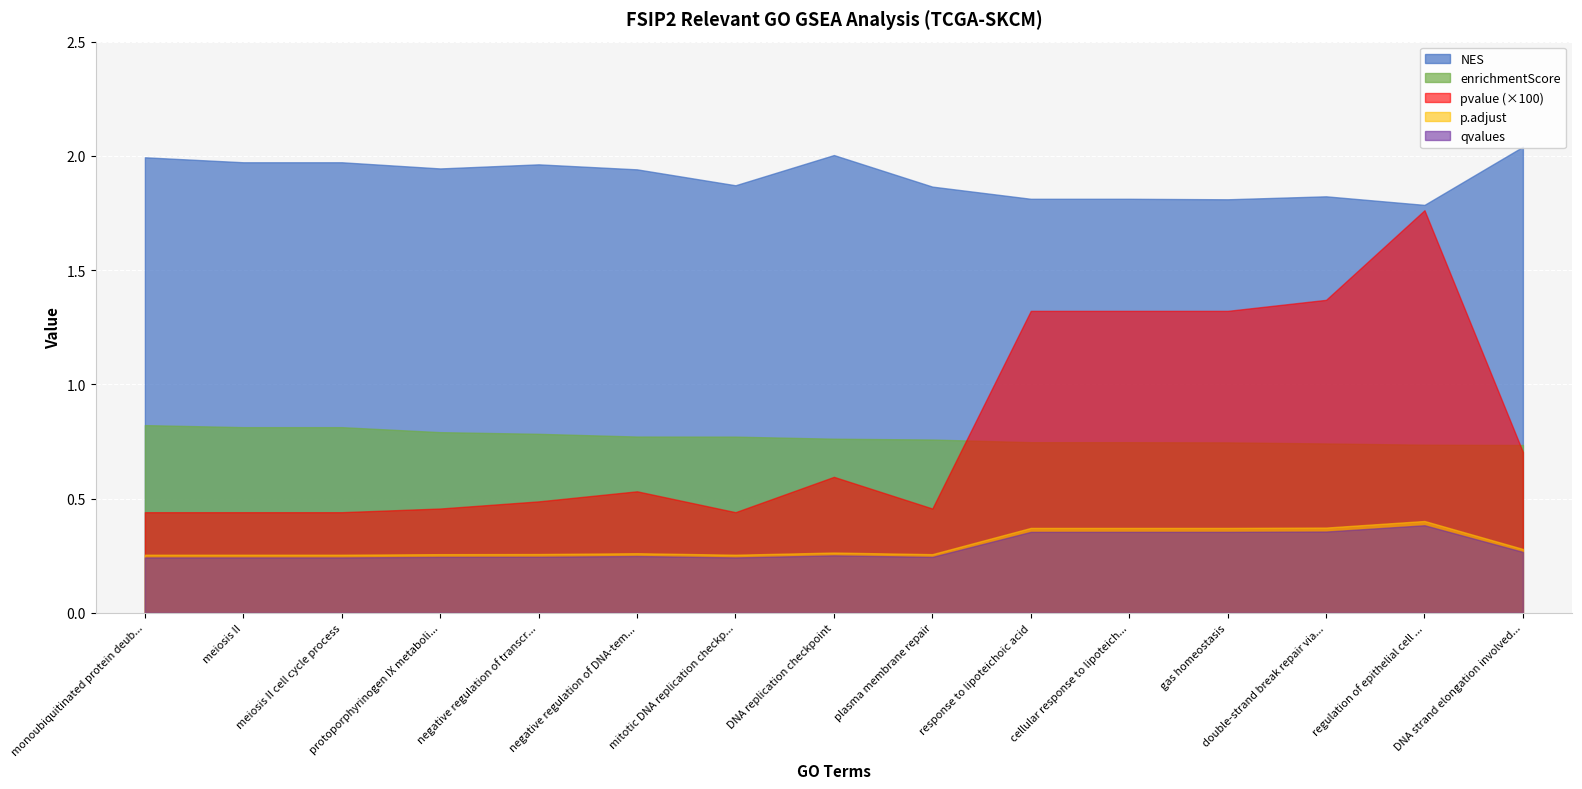

The value of qvalues at plasma membrane repair is 0.4. True or false?

False